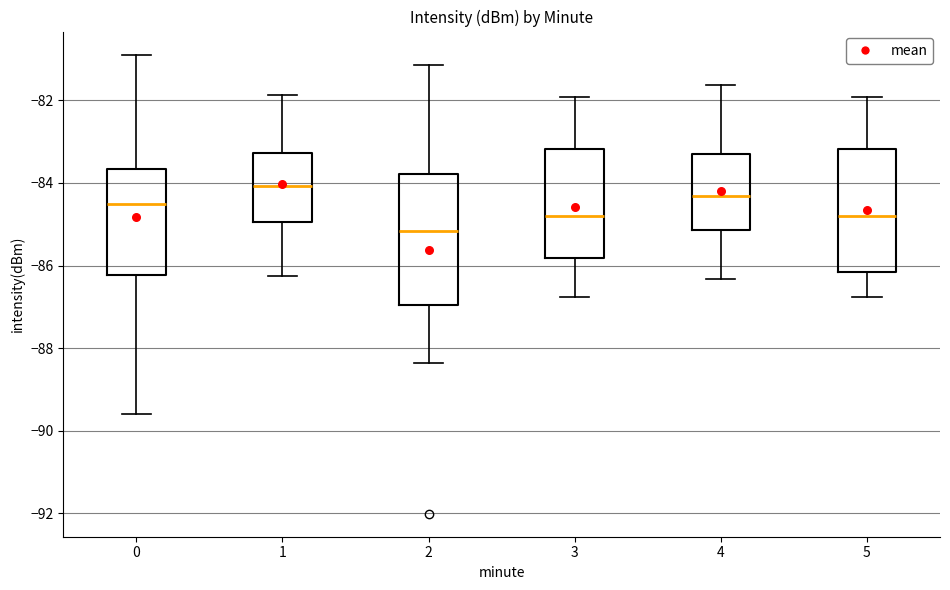

Reading left to right, transcribe this box plot: for each box, give where its median line is, the range the box spans, and where its two whiskers end, as read against the y-axis. The values are not printed on the chart, so give them approximately, as read against the axis.

0: median -84.6, box -86.2 to -83.6, whiskers -89.6 to -80.8
1: median -84.0, box -85.0 to -83.2, whiskers -86.2 to -81.8
2: median -85.2, box -87.0 to -83.8, whiskers -88.4 to -81.2
3: median -84.8, box -85.8 to -83.2, whiskers -86.8 to -82.0
4: median -84.4, box -85.2 to -83.4, whiskers -86.4 to -81.6
5: median -84.8, box -86.2 to -83.2, whiskers -86.8 to -82.0